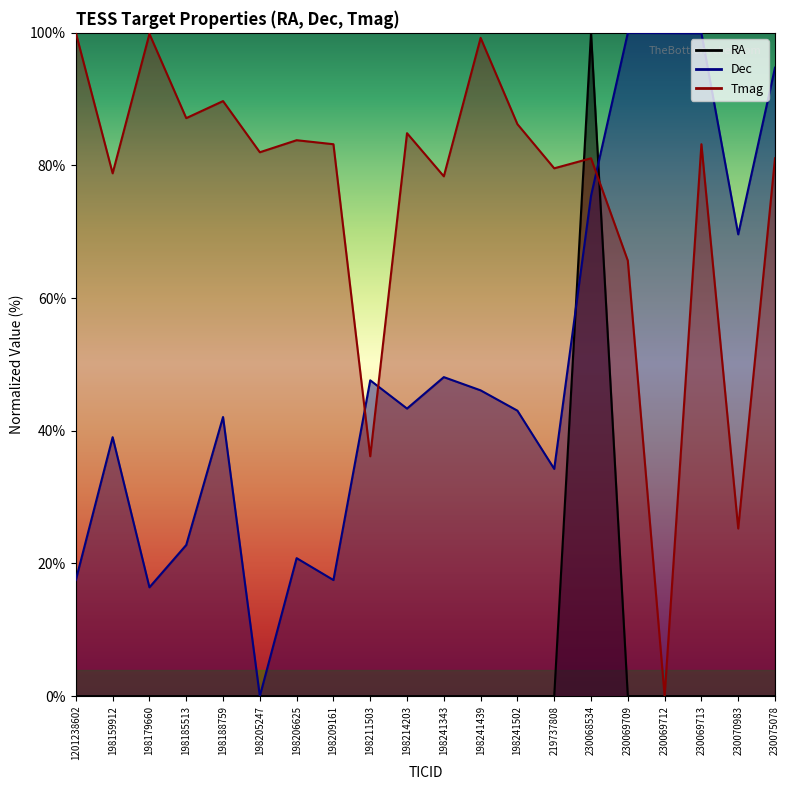

Between which two adjacent categories do Dec and RA first intersect?

198188759 and 198205247